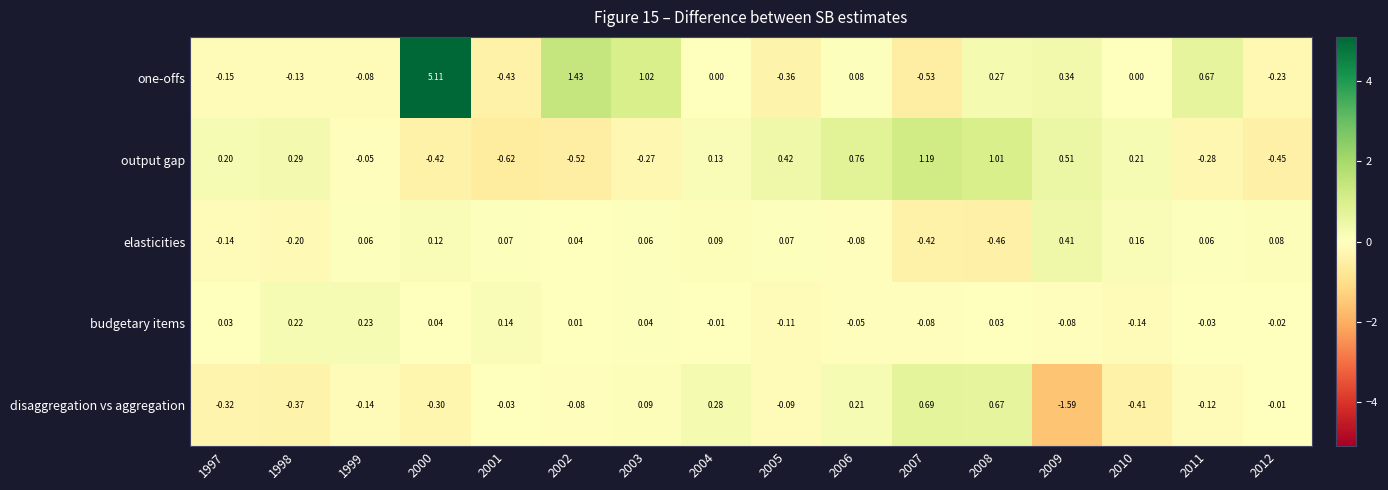

Between 2000 and 2007, which series saw the biggest shift?

one-offs